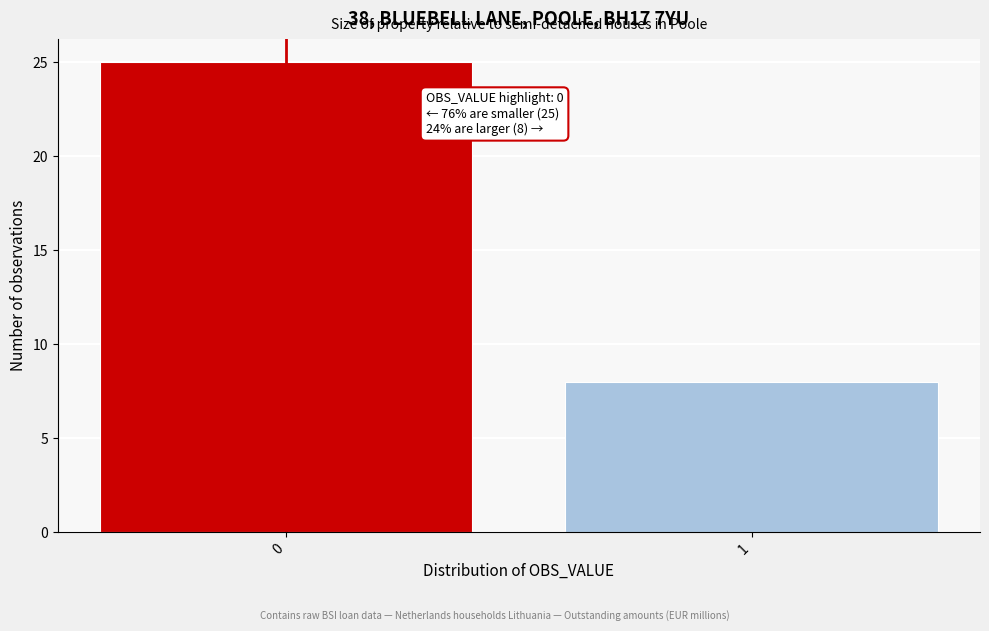

Reading left to right, what are all the values shown in this chart?

0=25	1=8